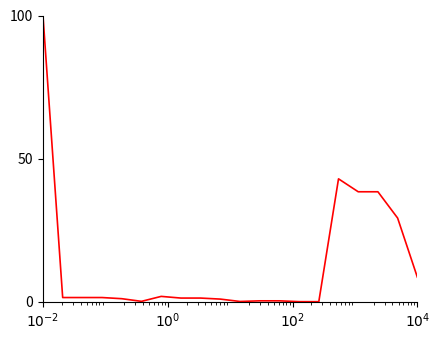

What is the greatest value displayed?

100.0